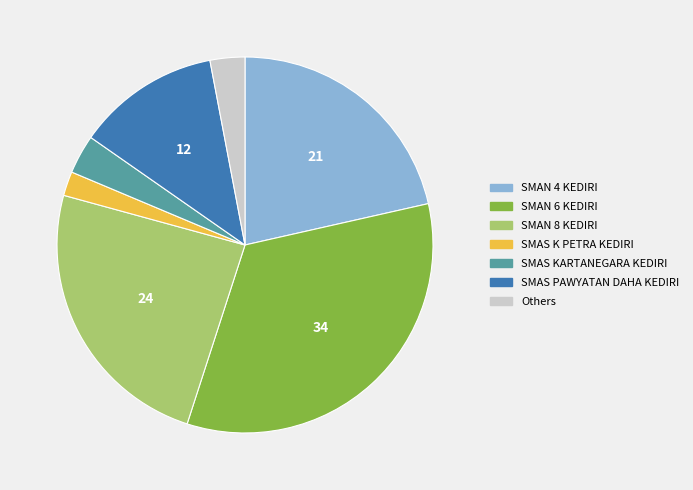

Is there any slice that represents more than half of the pie?

No